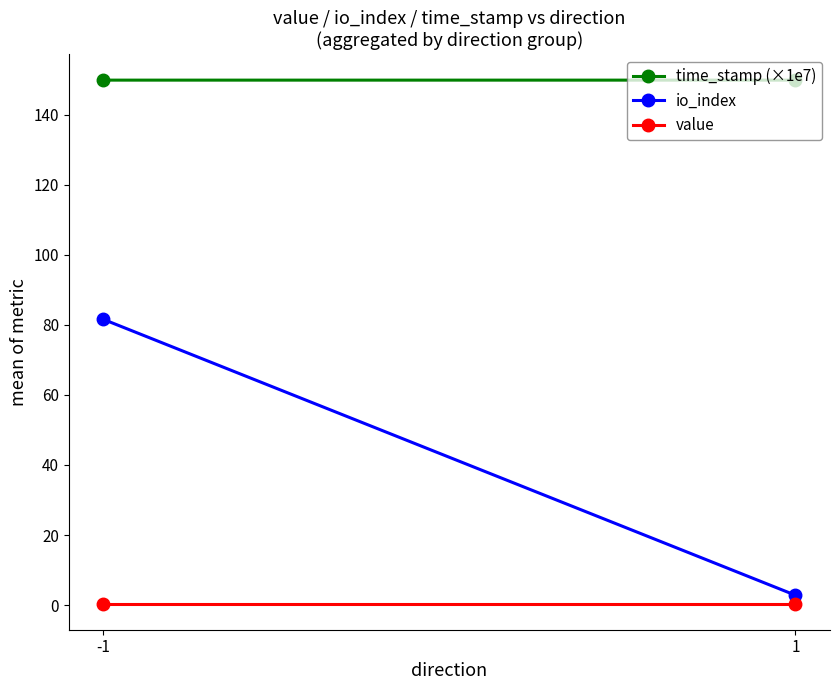

The value of time_stamp (×1e7) at -1 is 149.9. True or false?

True